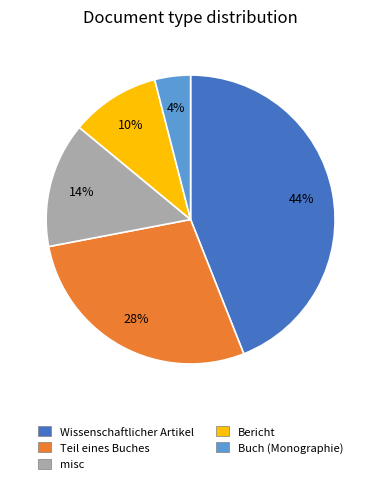

Count the number of slices in the pie.

5